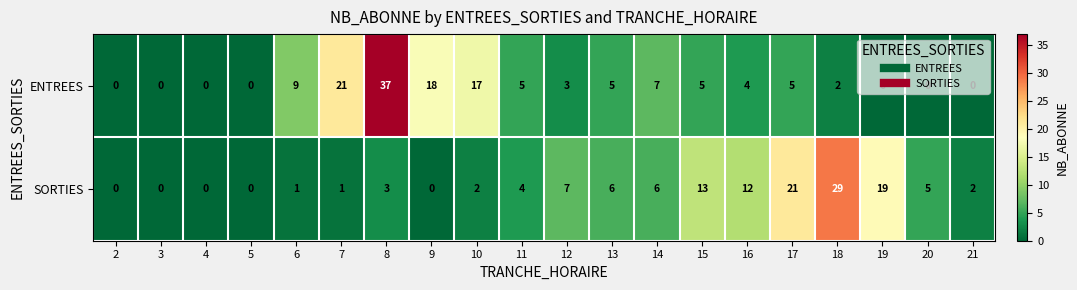

Rank the series by their average value, from highest to lowest.

ENTREES, SORTIES